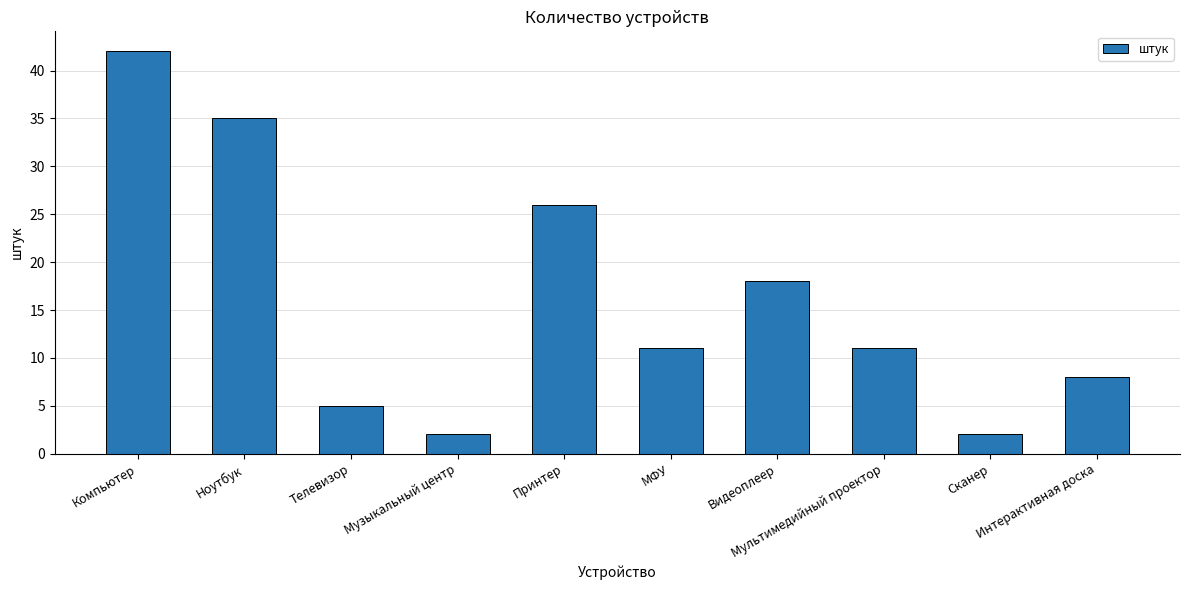

What is the maximum value shown in the chart?

42